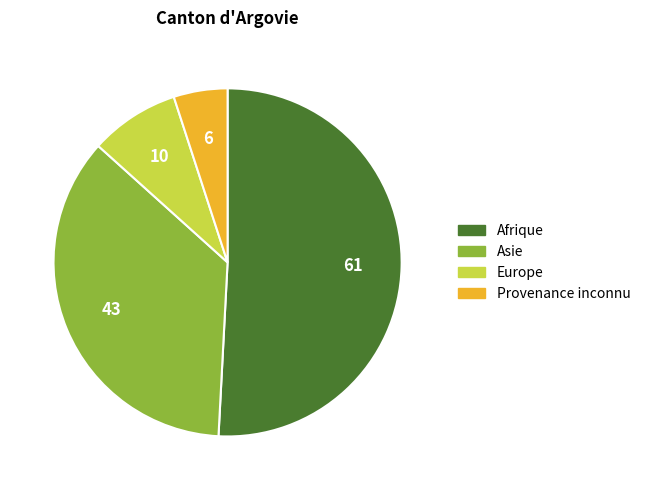

Which category has the biggest portion of the pie?

Afrique